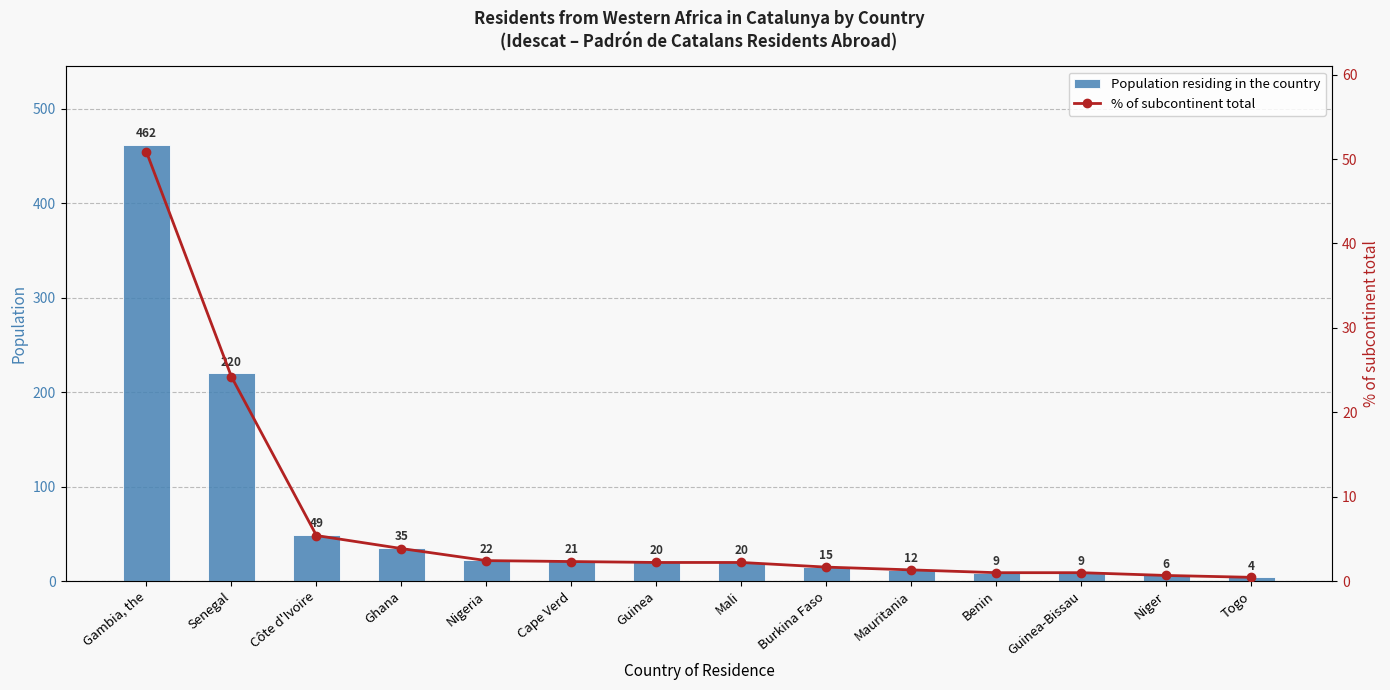

What is the difference between the % of subcontinent total values at Senegal and Nigeria?

21.8